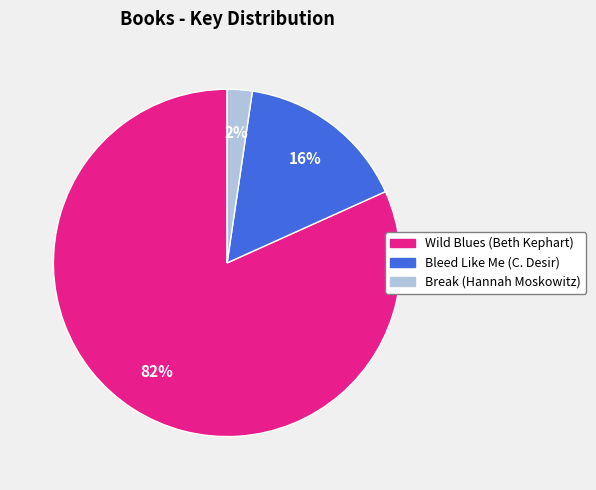

True or false: Break (Hannah Moskowitz) accounts for 2% of the total.

True